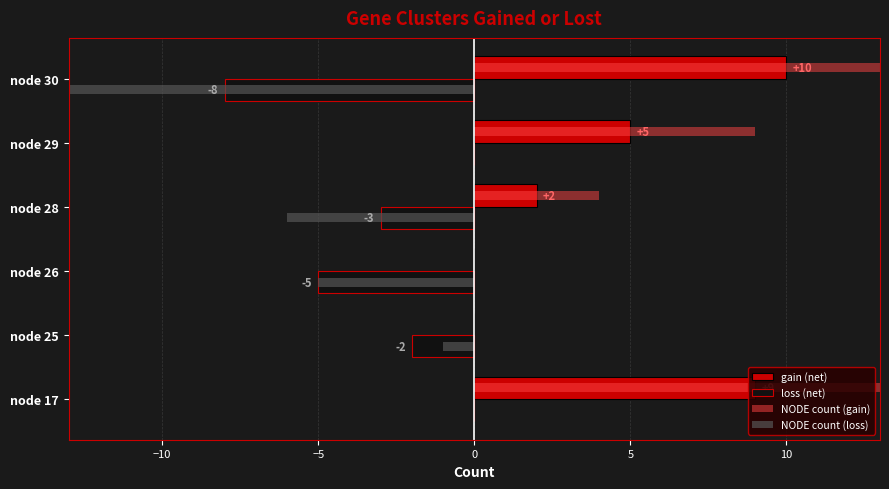

Rank the series by their maximum value, from lowest to highest.

loss (net), NODE count (loss), gain (net), NODE count (gain)